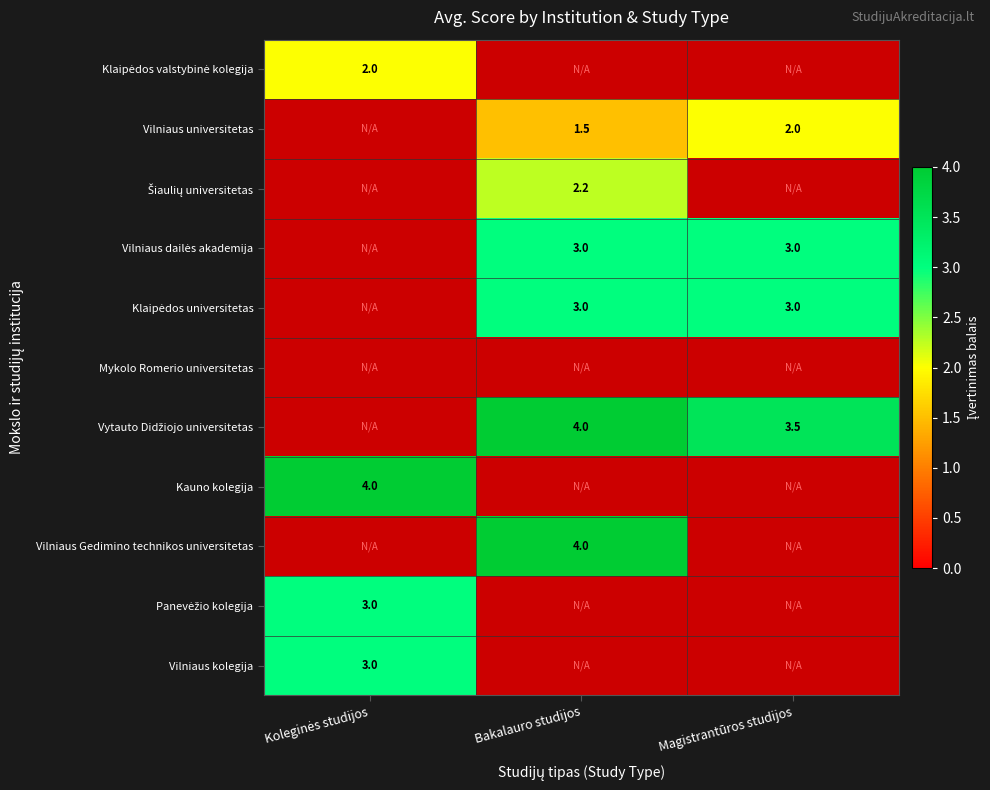

Count the Vytauto Didžiojo universitetas values in the range 0 to 4.

3